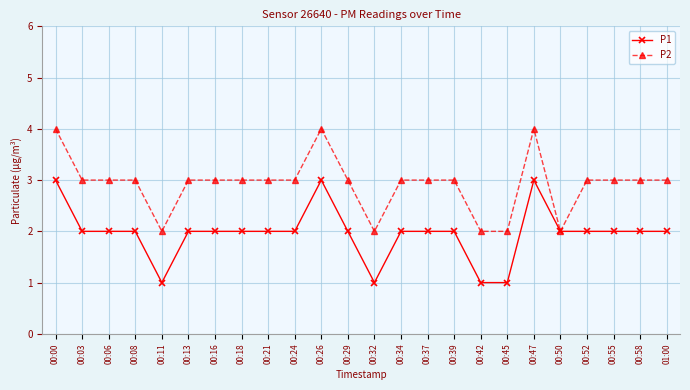

Reading right to left, extract all data points from this chart.

P1: 01:00=2	00:58=2	00:55=2	00:52=2	00:50=2	00:47=3	00:45=1	00:42=1	00:39=2	00:37=2	00:34=2	00:32=1	00:29=2	00:26=3	00:24=2	00:21=2	00:18=2	00:16=2	00:13=2	00:11=1	00:08=2	00:06=2	00:03=2	00:00=3
P2: 01:00=3	00:58=3	00:55=3	00:52=3	00:50=2	00:47=4	00:45=2	00:42=2	00:39=3	00:37=3	00:34=3	00:32=2	00:29=3	00:26=4	00:24=3	00:21=3	00:18=3	00:16=3	00:13=3	00:11=2	00:08=3	00:06=3	00:03=3	00:00=4